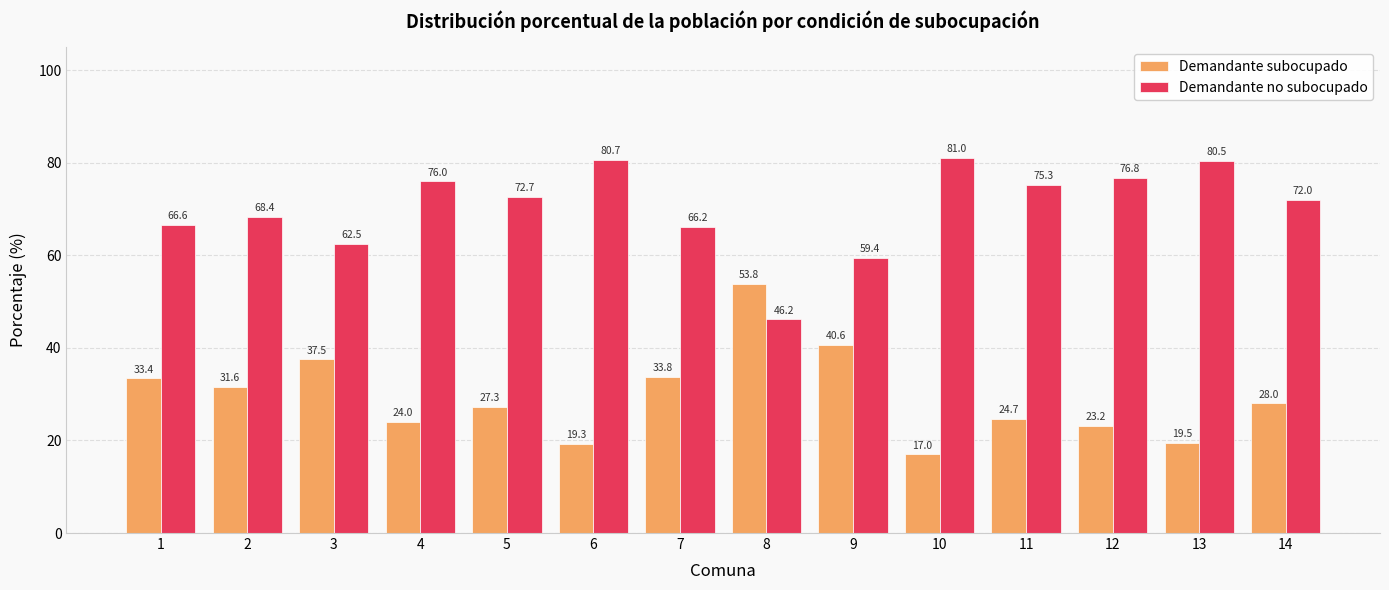

What is the greatest value displayed?

81.0